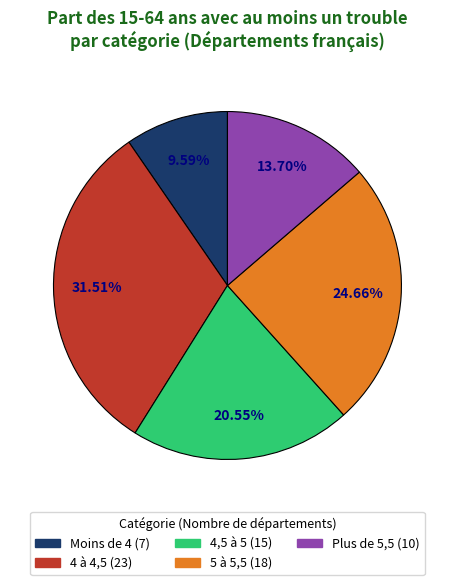

What is the largest slice in the pie chart?

4 à 4,5